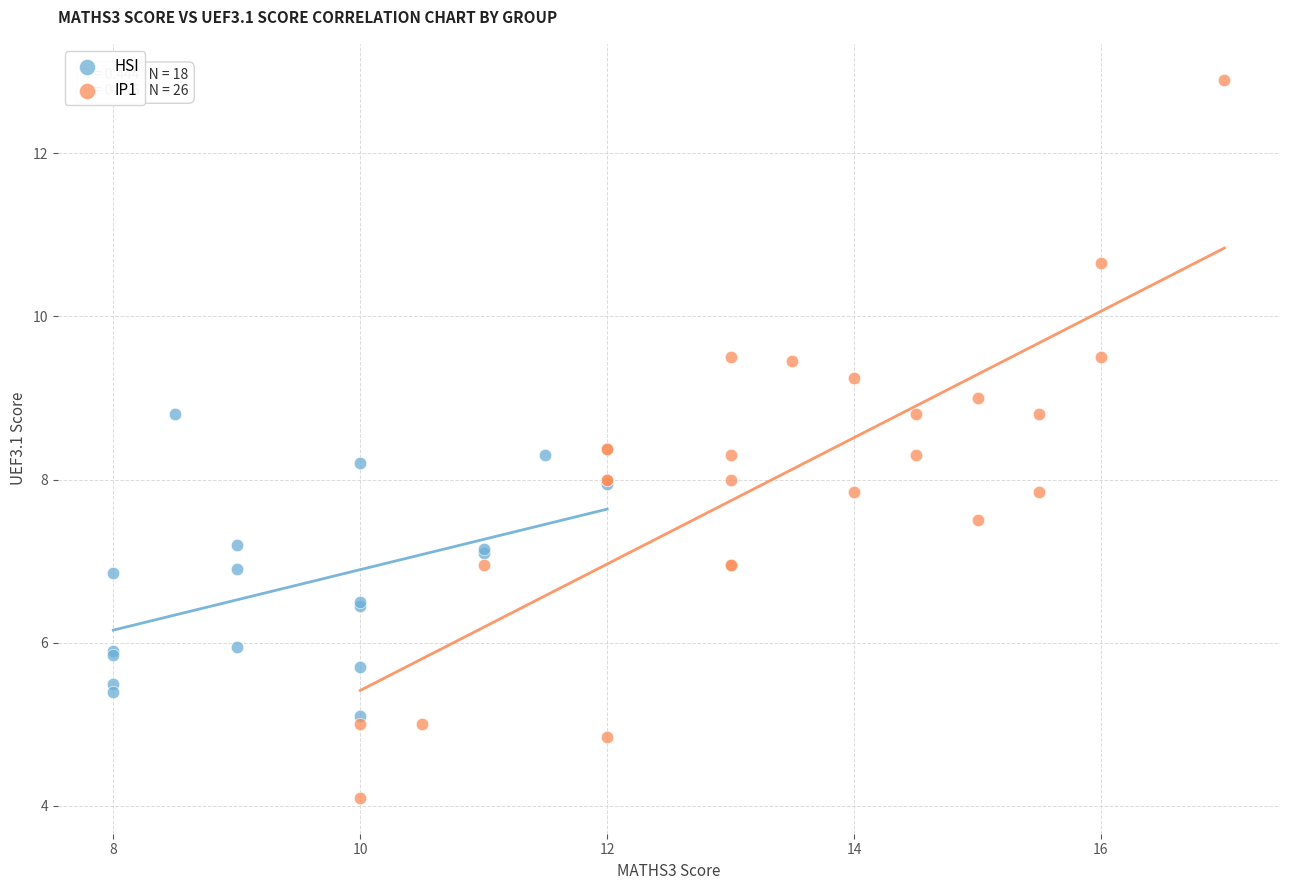

Which series has the widest spread of Y values?

IP1